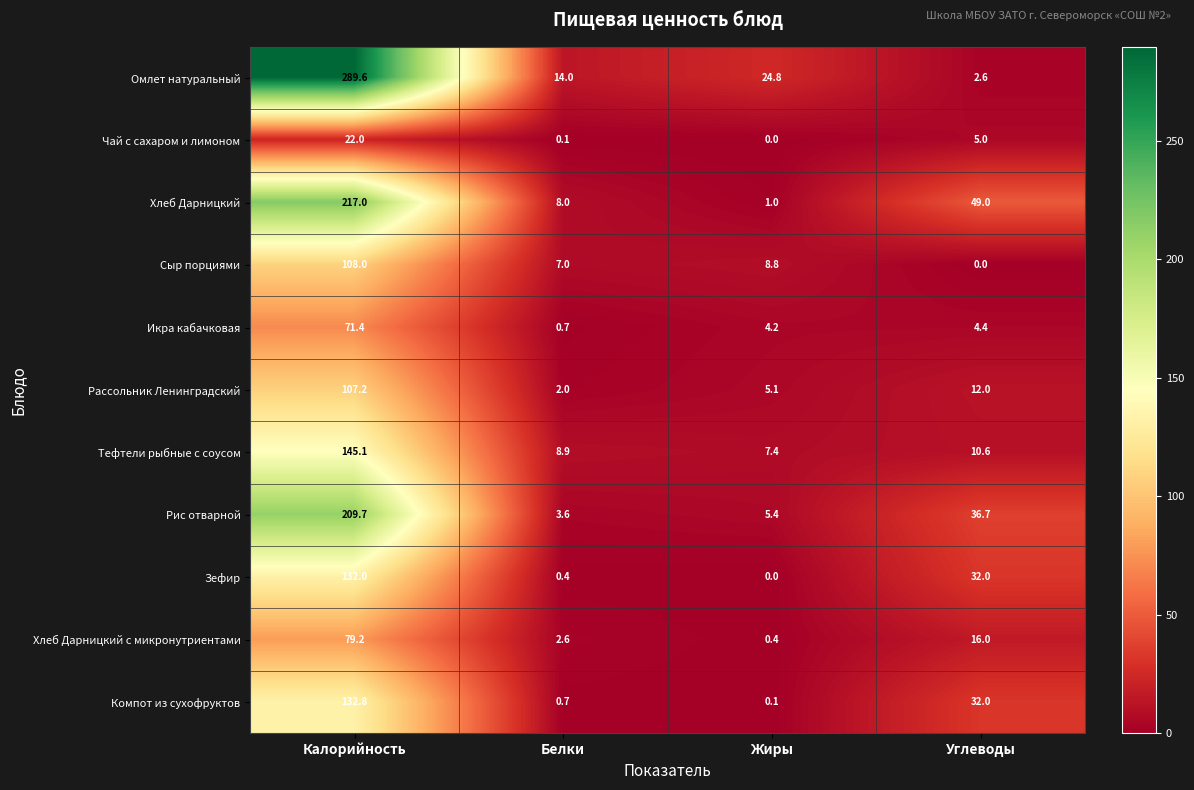

Which series has the largest range (max minus min)?

Омлет натуральный